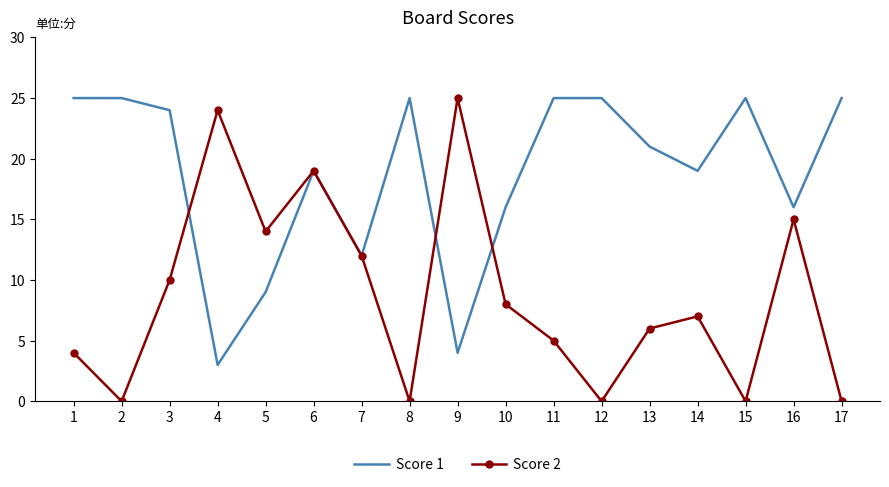

What is the sum of the Score 2 values at 7 and 4?

36